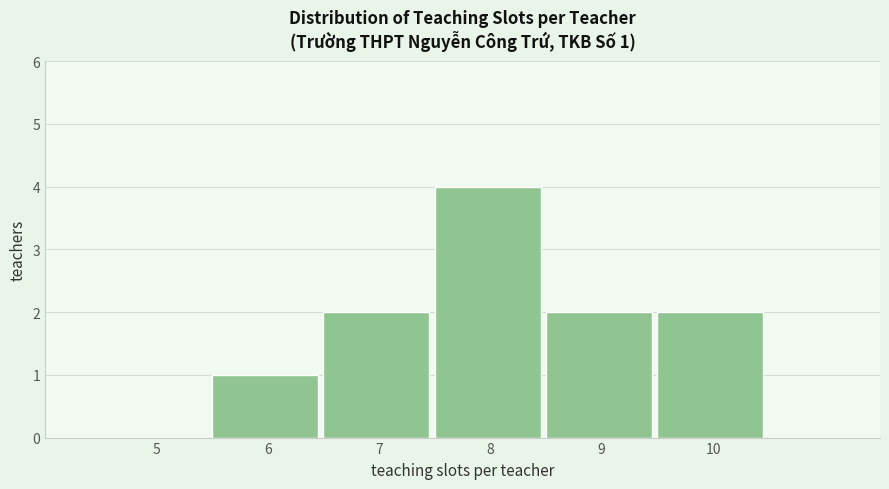

Reading left to right, extract all data points from this chart.

5=0	6=1	7=2	8=4	9=2	10=2